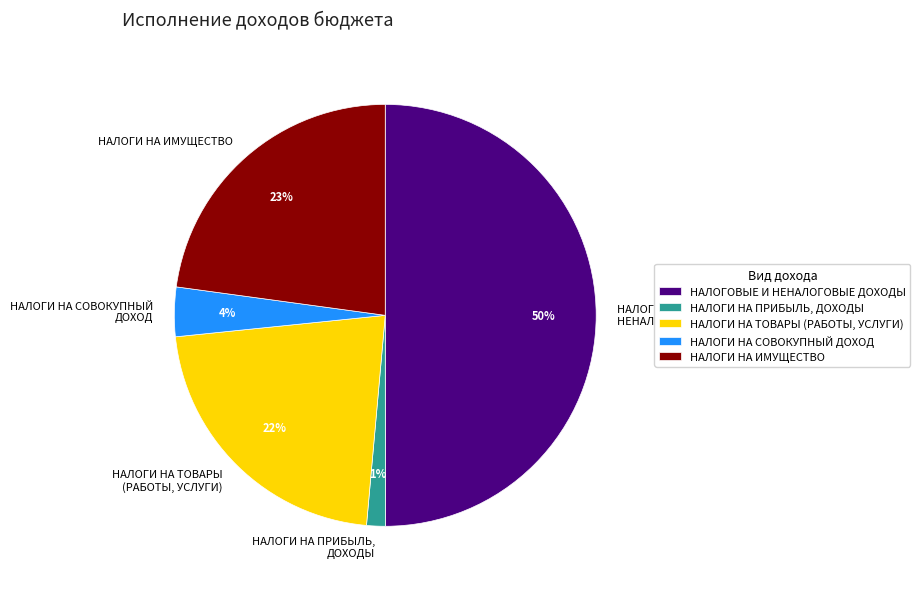

Is it true that НАЛОГОВЫЕ И НЕНАЛОГОВЫЕ ДОХОДЫ is 50% of the pie?

True